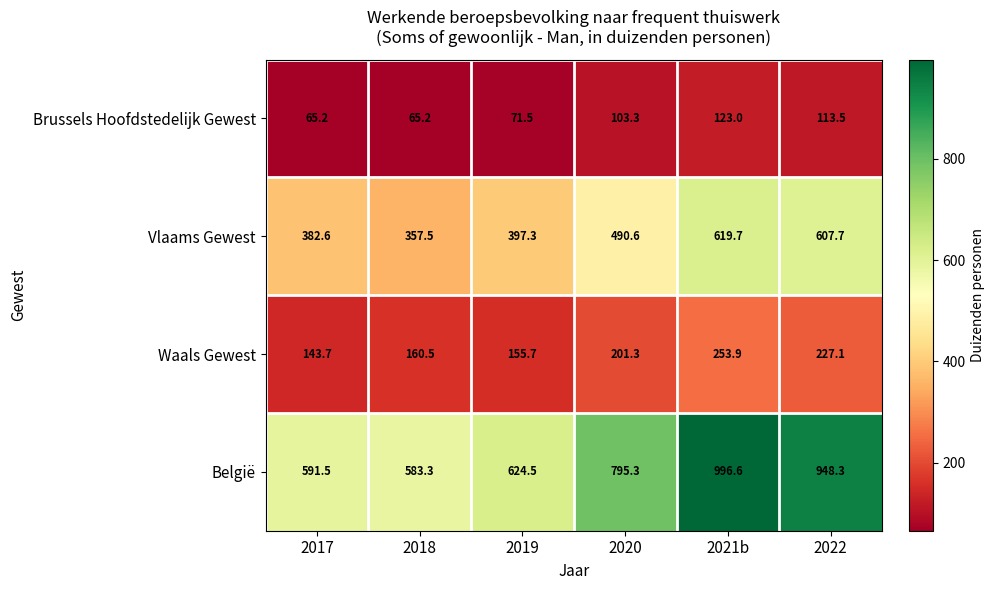

Rank the series at 2018 from highest to lowest value.

België, Vlaams Gewest, Waals Gewest, Brussels Hoofdstedelijk Gewest